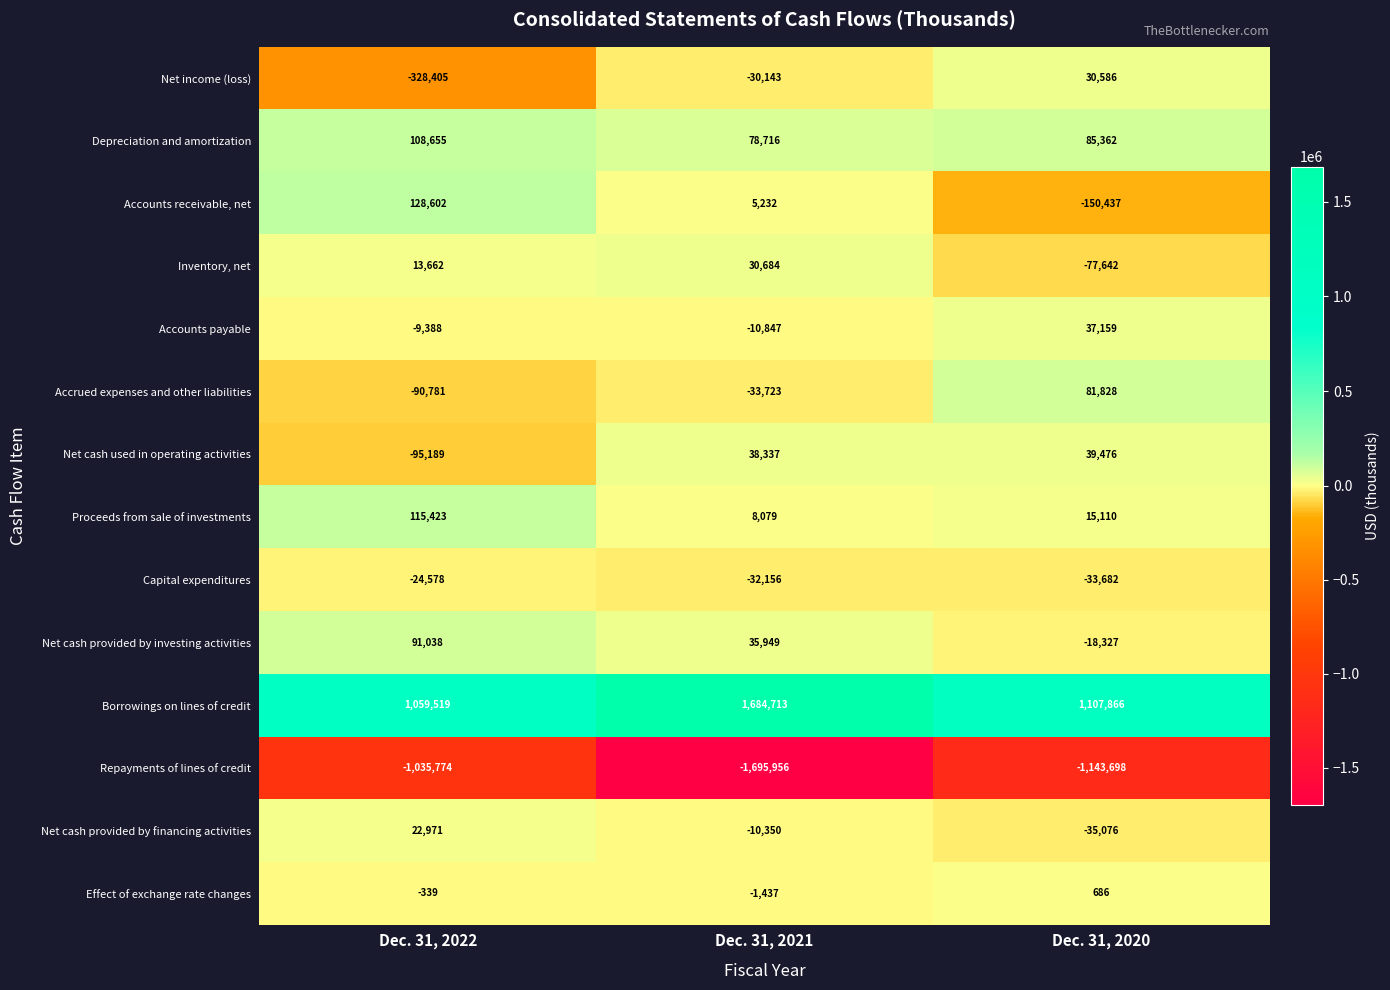

What is the difference between the highest and lowest values at Dec. 31, 2021?

3380669